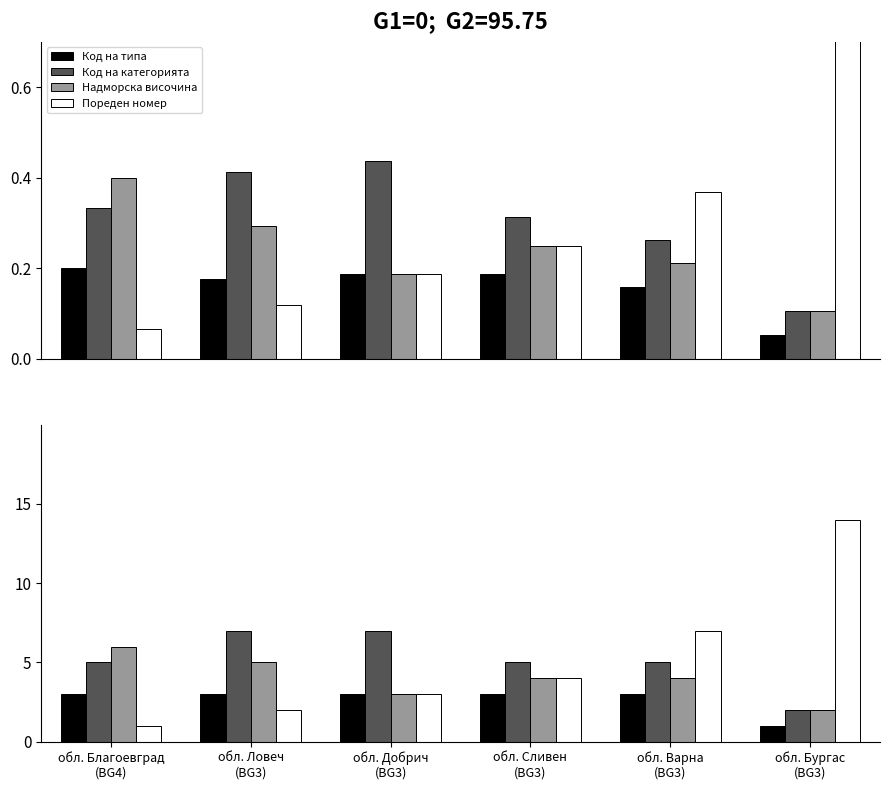

Reading right to left, what are all the values shown in this chart?

Код на типа: обл. Бургас
(BG3)=1	обл. Варна
(BG3)=3	обл. Сливен
(BG3)=3	обл. Добрич
(BG3)=3	обл. Ловеч
(BG3)=3	обл. Благоевград
(BG4)=3
Код на категорията: обл. Бургас
(BG3)=2	обл. Варна
(BG3)=5	обл. Сливен
(BG3)=5	обл. Добрич
(BG3)=7	обл. Ловеч
(BG3)=7	обл. Благоевград
(BG4)=5
Надморска височина: обл. Бургас
(BG3)=2	обл. Варна
(BG3)=4	обл. Сливен
(BG3)=4	обл. Добрич
(BG3)=3	обл. Ловеч
(BG3)=5	обл. Благоевград
(BG4)=6
Пореден номер: обл. Бургас
(BG3)=14	обл. Варна
(BG3)=7	обл. Сливен
(BG3)=4	обл. Добрич
(BG3)=3	обл. Ловеч
(BG3)=2	обл. Благоевград
(BG4)=1